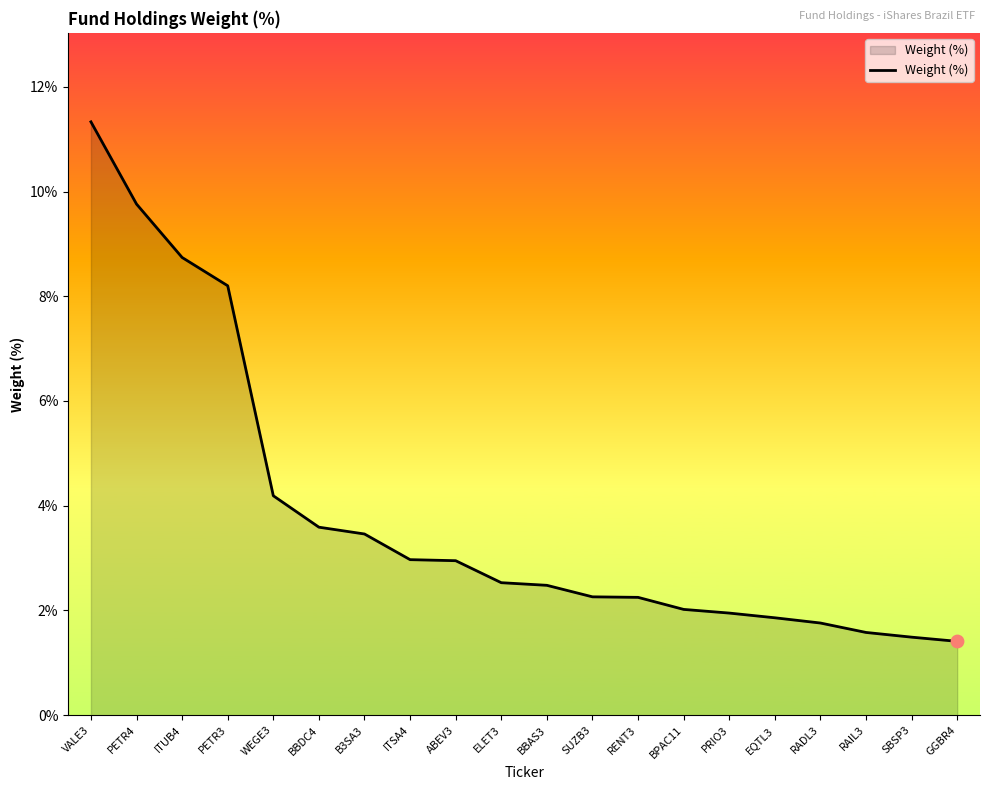

What is the ratio of the value at BBDC4 to the value at ELET3?

1.4